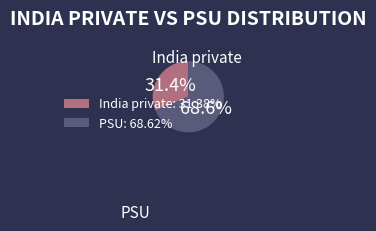

What is the change in value from India private to PSU?

+37.2